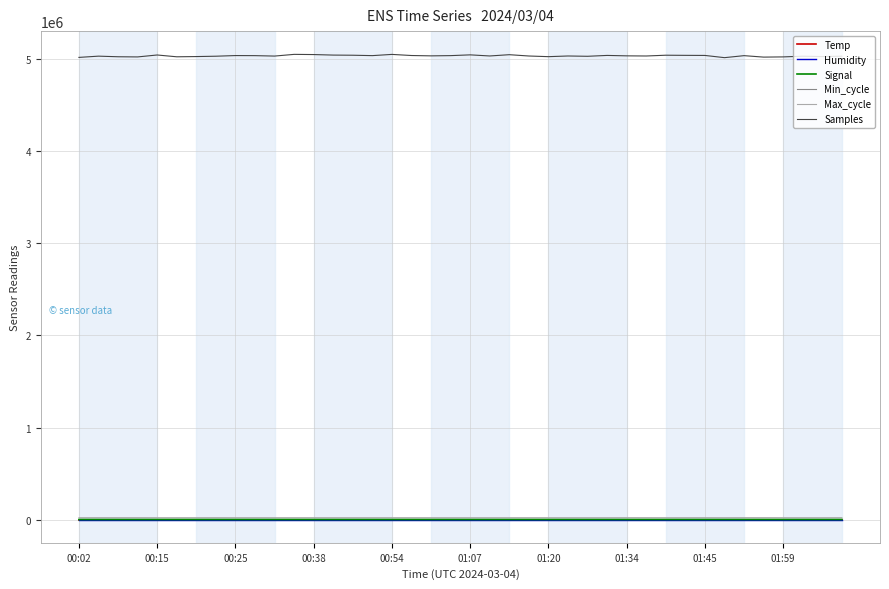

True or false: Temp and Samples intersect in this chart.

False